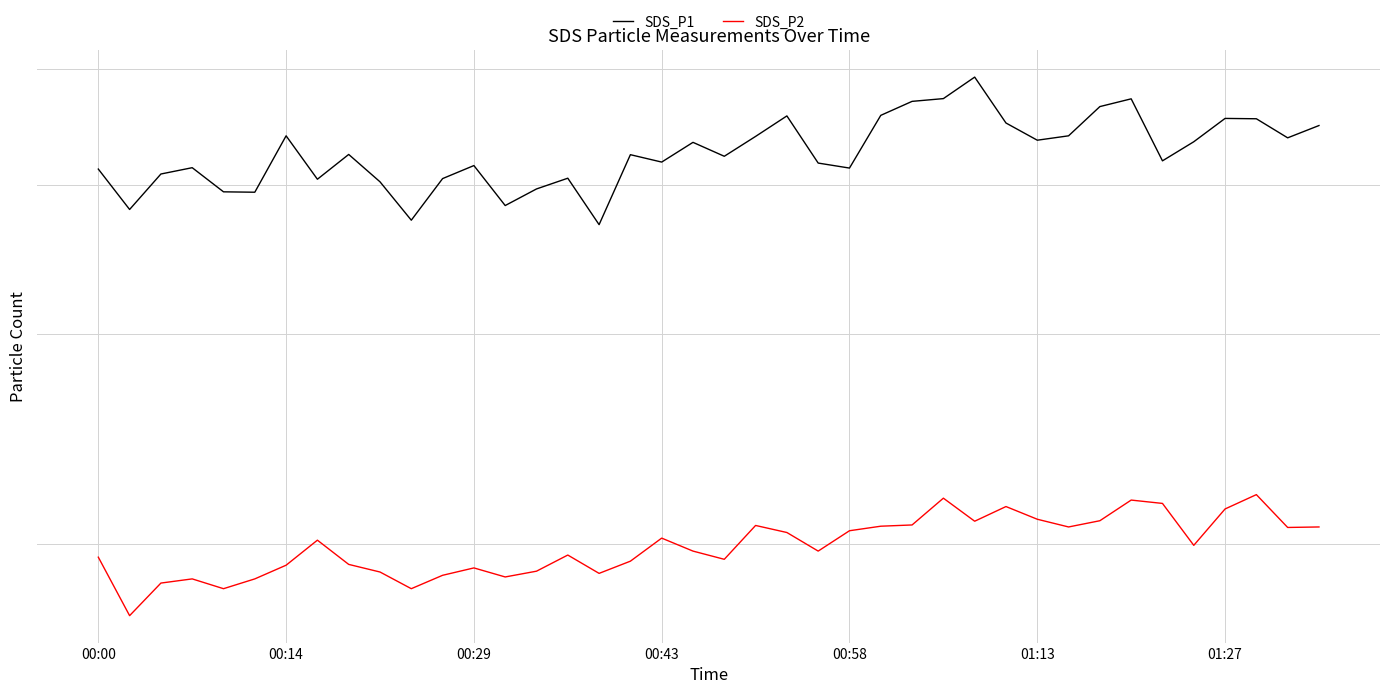

Between 15 and 25, which series saw the biggest shift?

SDS_P1